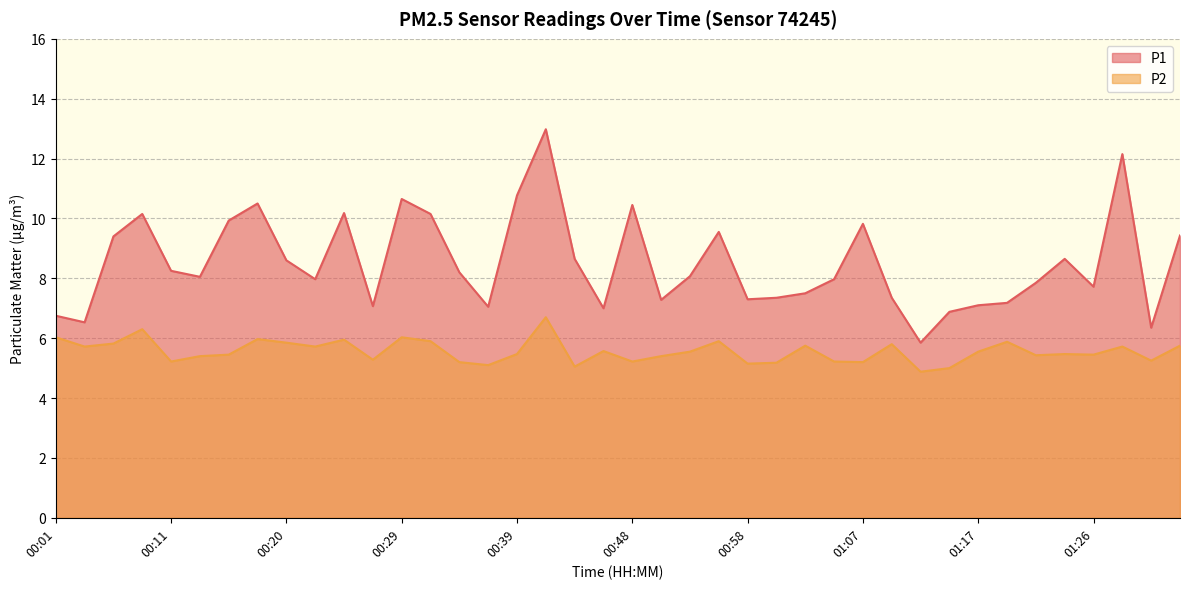

What is the label of the 20th point from the right?

00:48